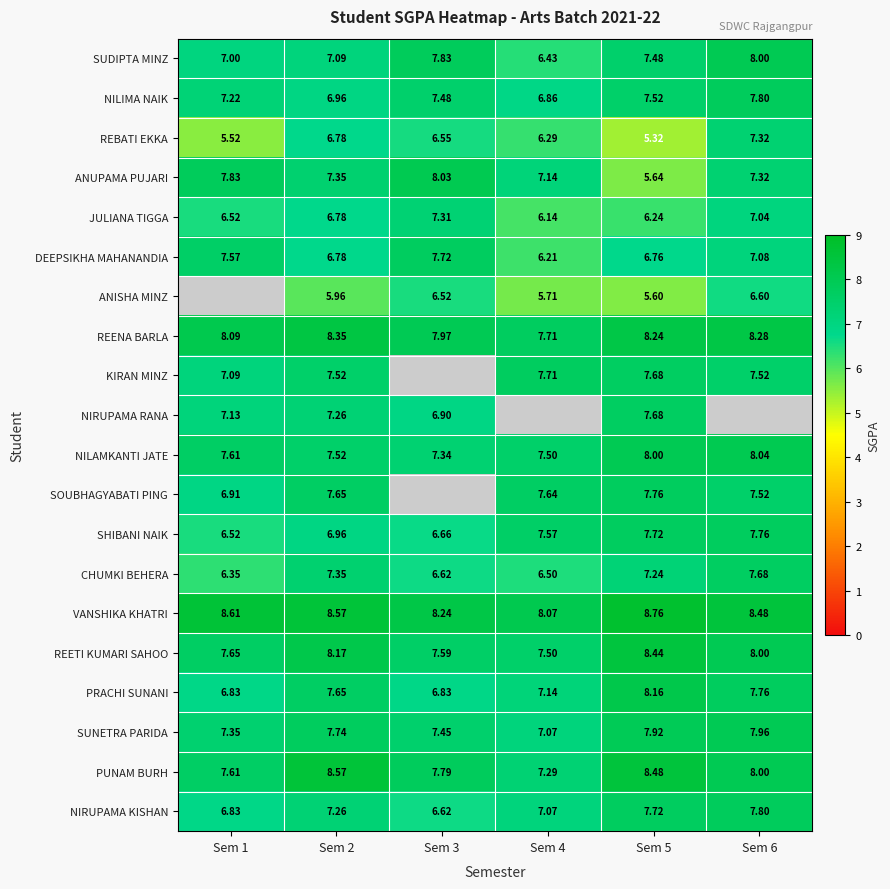

Where does the REBATI EKKA series first go above 6?

Sem 2